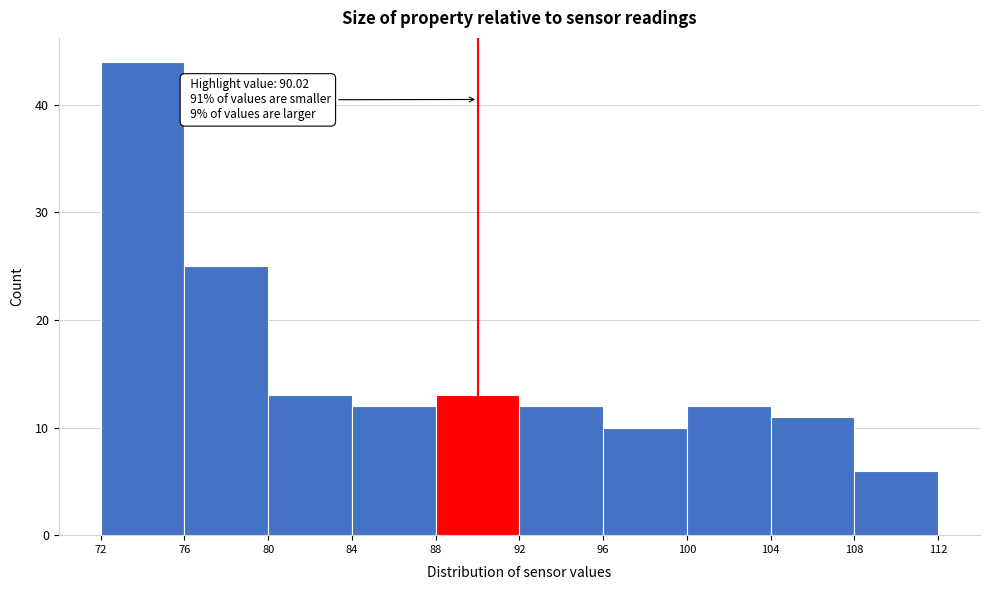

Over which range of the x-axis is the bar tallest?

72 to 76